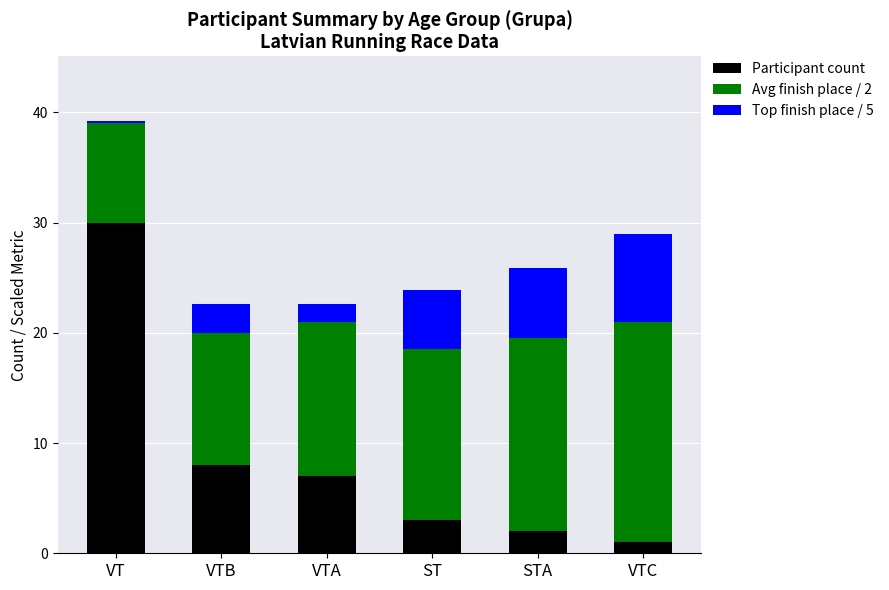

The Participant count series shows 1.0 at VTC. True or false?

True